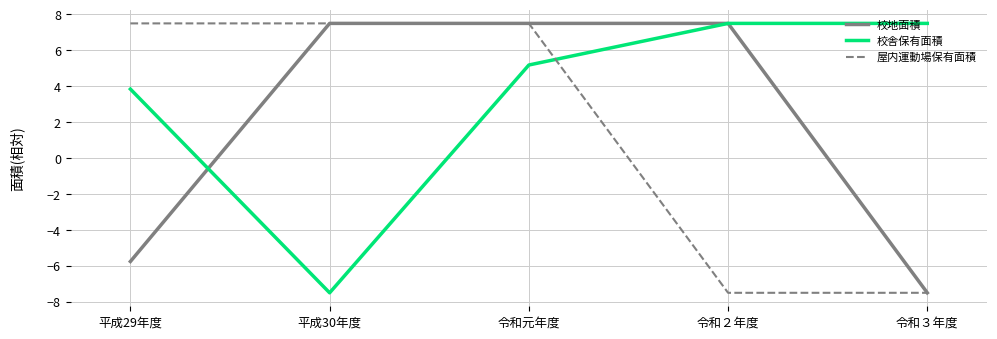

What is the lowest value of the 屋内運動場保有面積 series?

-7.5